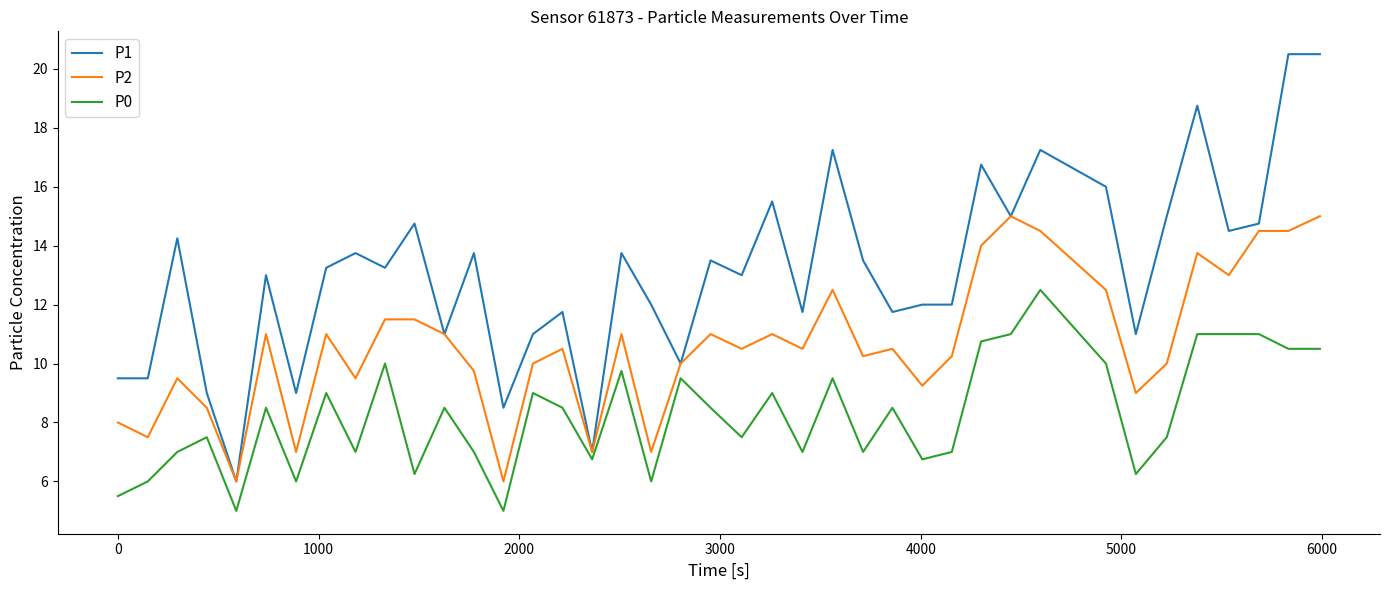

Which series has the largest range (max minus min)?

P1